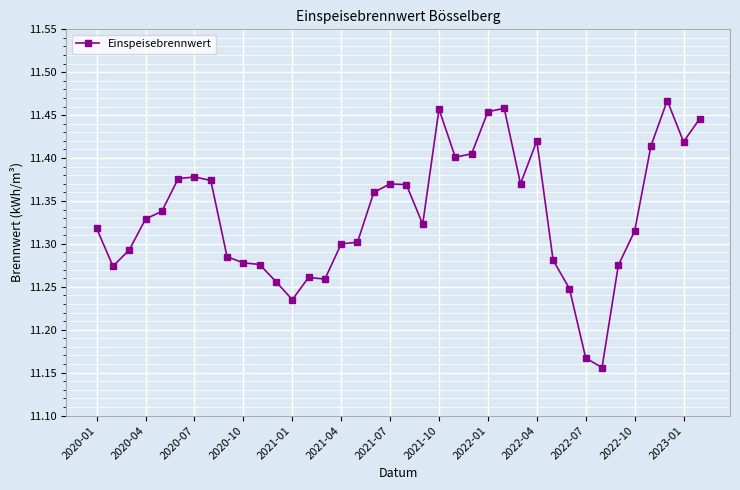

Does the chart display data point markers on the line(s)?

Yes